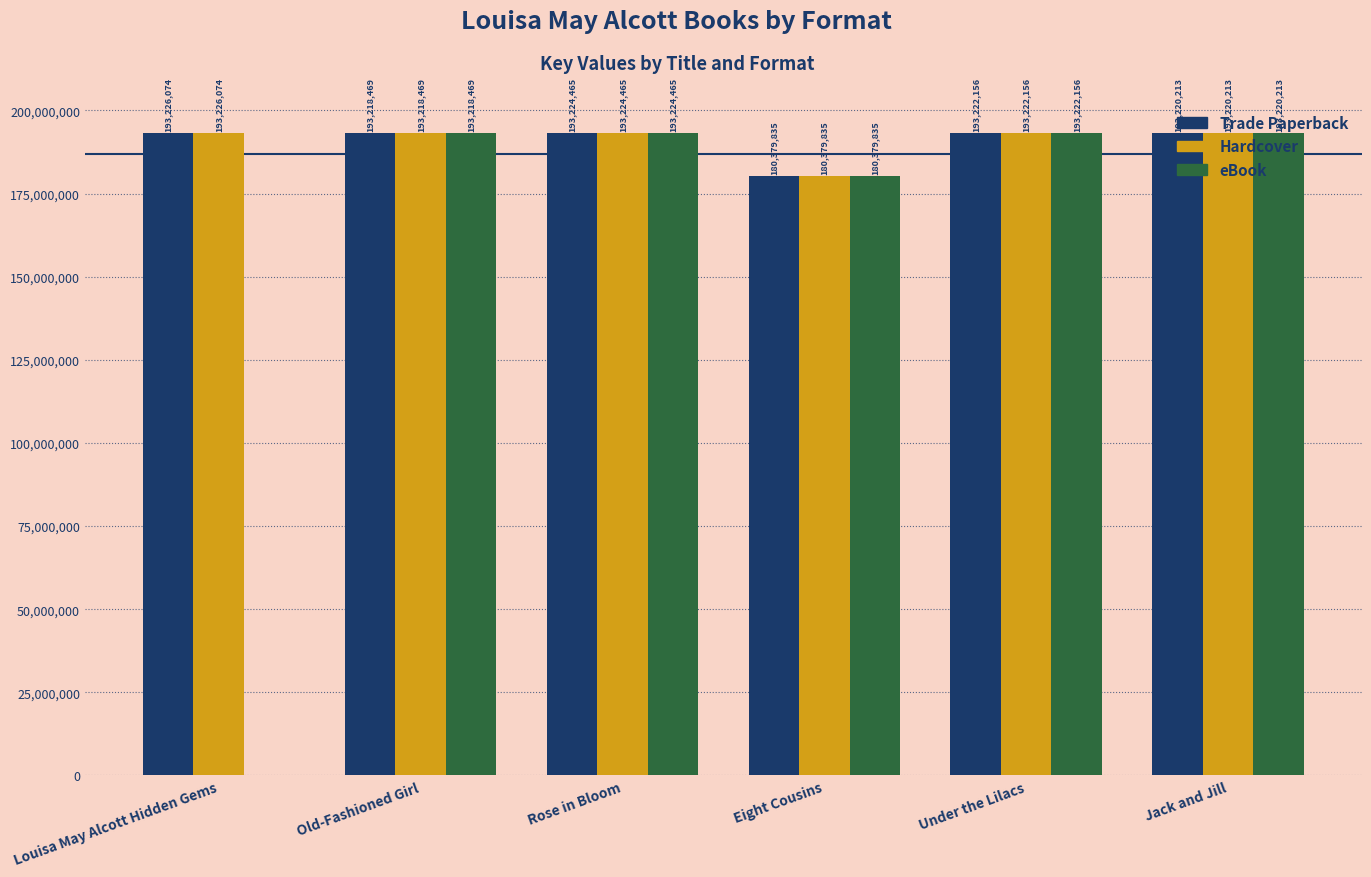

Are the bars grouped side by side (vs. stacked)?

Yes